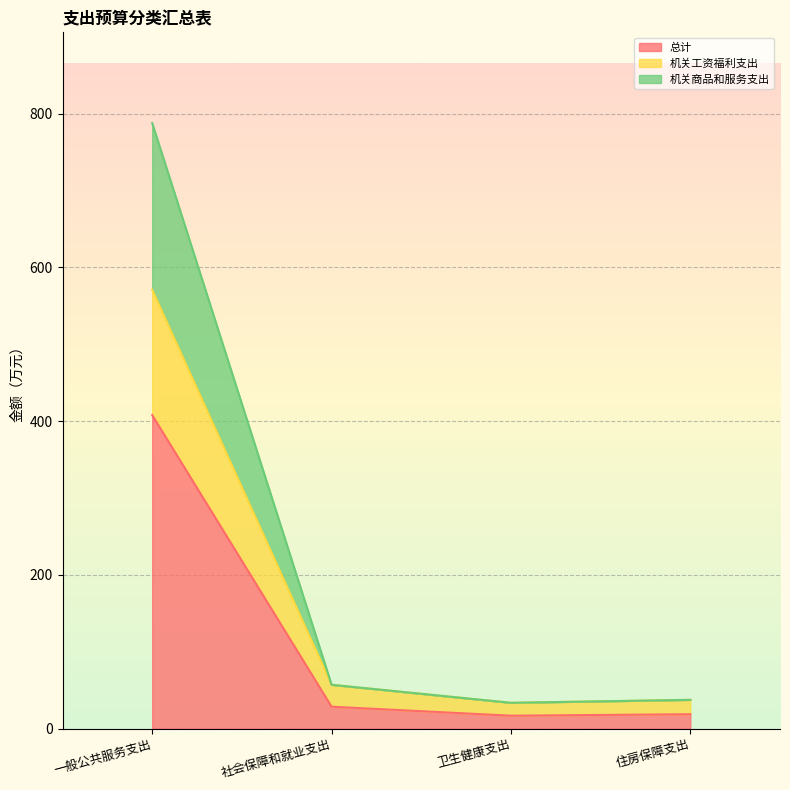

Reading right to left, extract all data points from this chart.

总计: 住房保障支出=18.7	卫生健康支出=16.8	社会保障和就业支出=28.5	一般公共服务支出=407.8
机关工资福利支出: 住房保障支出=37.4	卫生健康支出=33.6	社会保障和就业支出=57.0	一般公共服务支出=570.8
机关商品和服务支出: 住房保障支出=37.4	卫生健康支出=33.6	社会保障和就业支出=57.0	一般公共服务支出=787.6